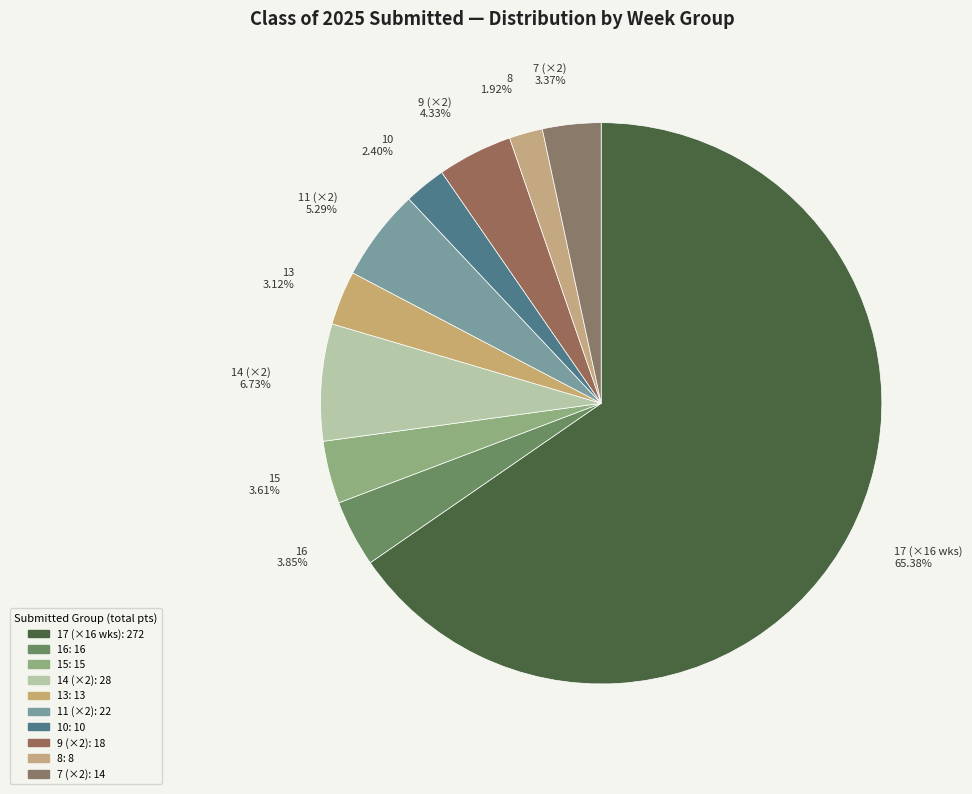

Between 11 (×2) 5.29% and 8 1.92%, which is larger?

11 (×2) 5.29%